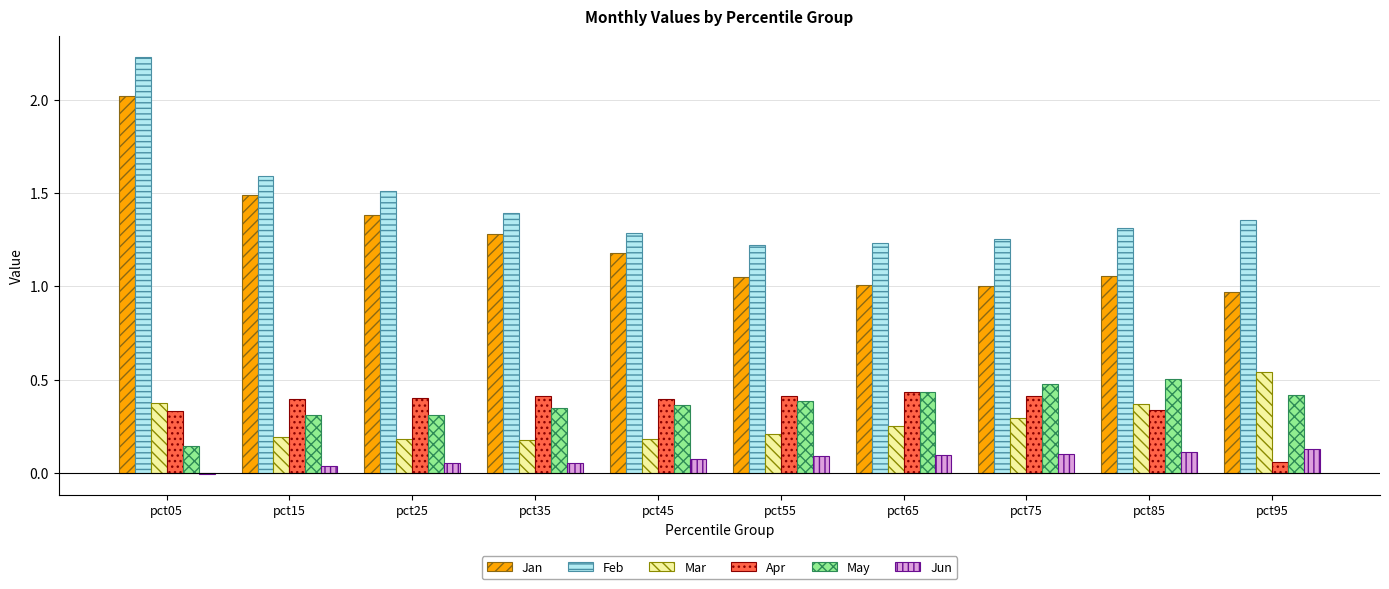

Which label corresponds to the largest value in the chart?

pct05